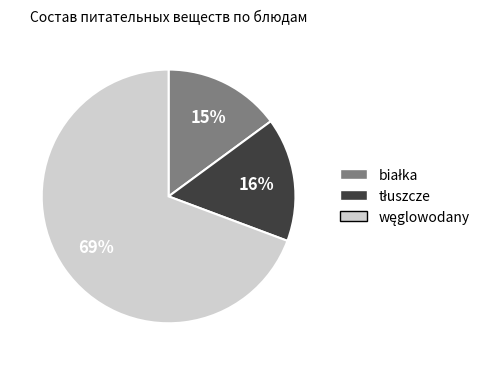

Does any single category account for the majority?

Yes